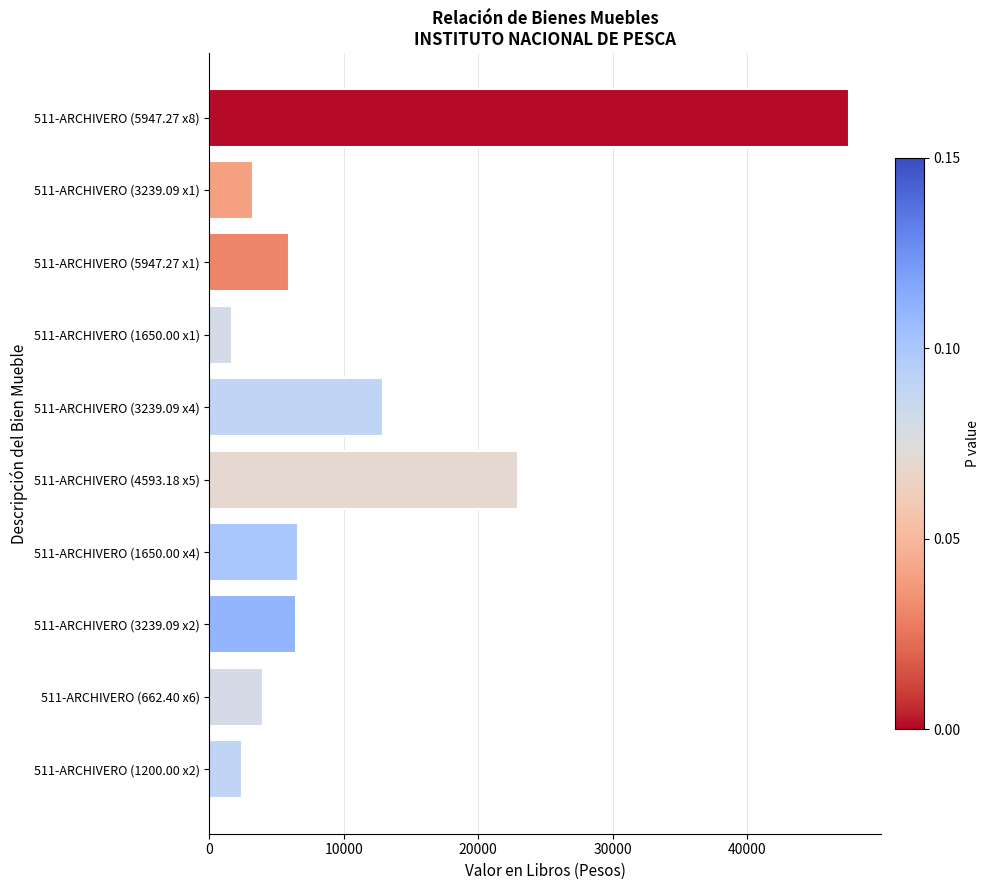

Count the number of categories in the chart.

10